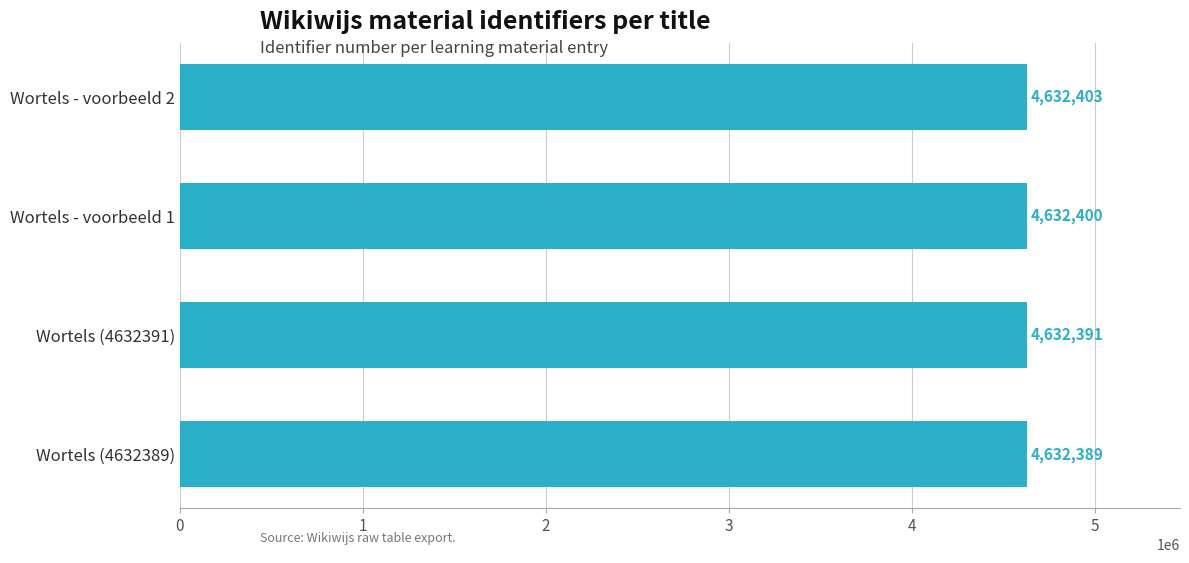

What is the value of the 1st bar from the top?

4632403